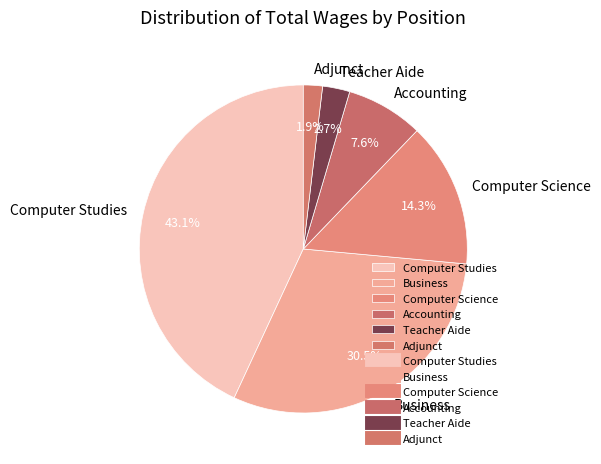

What is the ratio of the value at Teacher Aide to the value at Accounting?

0.4